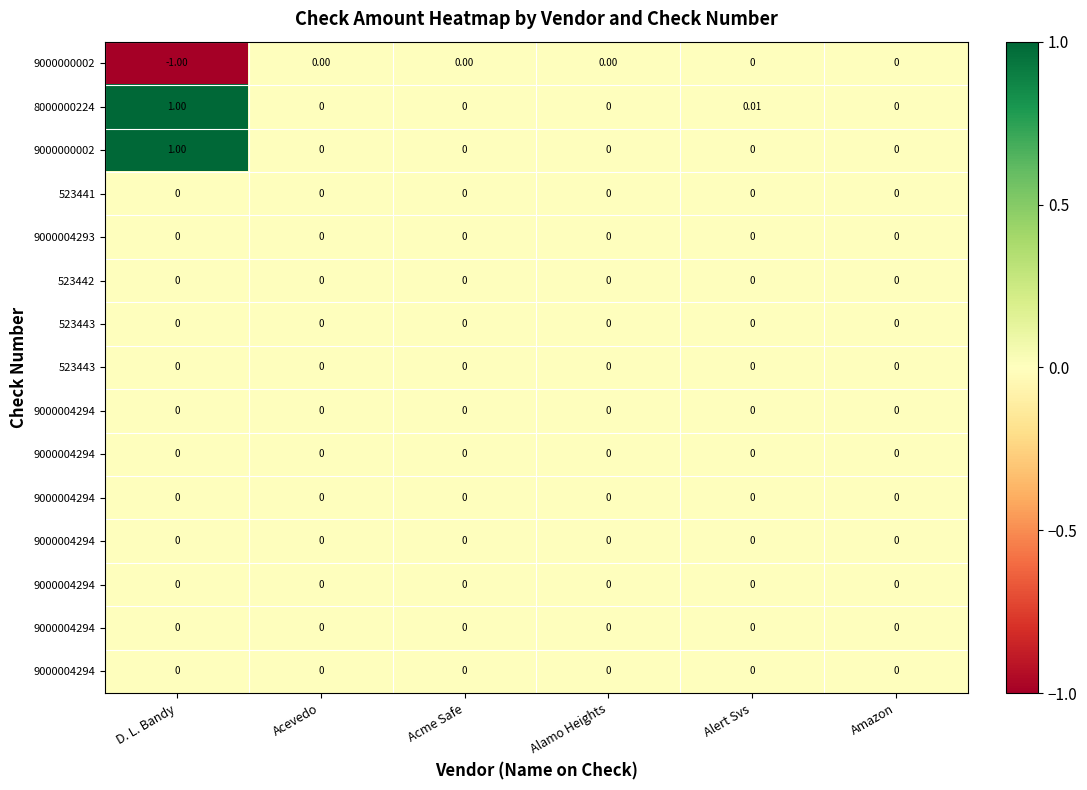

Between Amazon and Acevedo, which is larger?

Acevedo